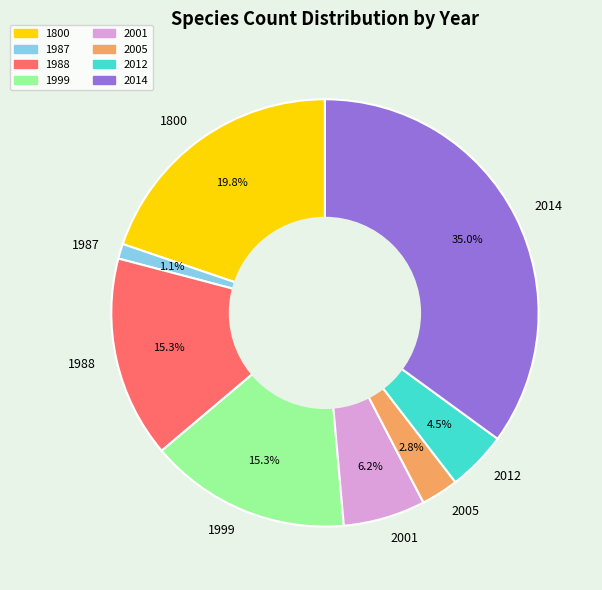

Which slice is the largest?

2014